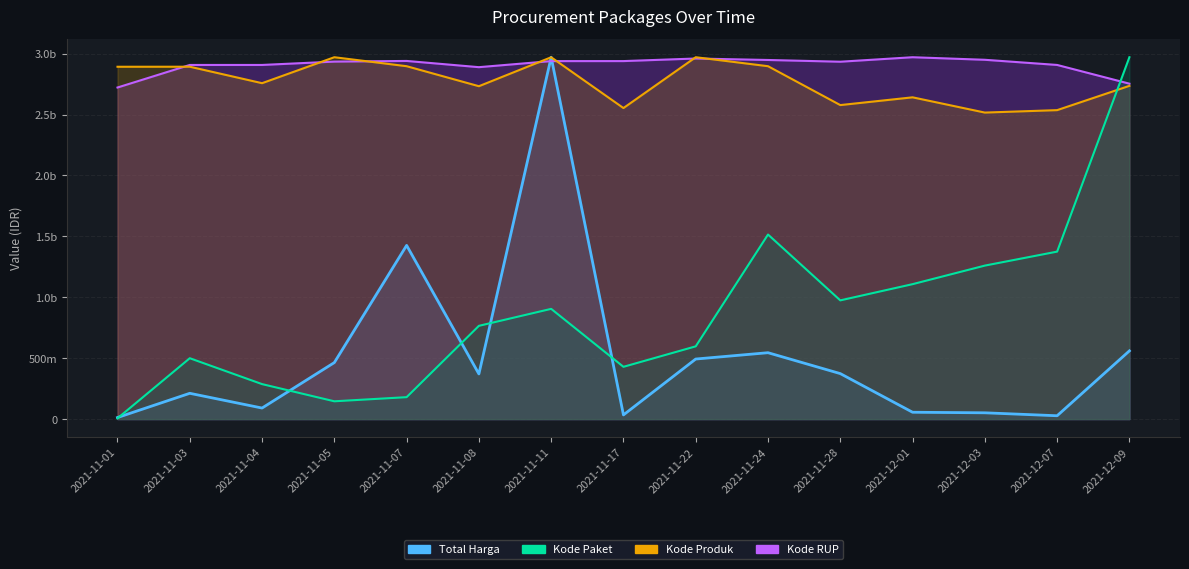

How many data points in Total Harga are less than 370566000?

7